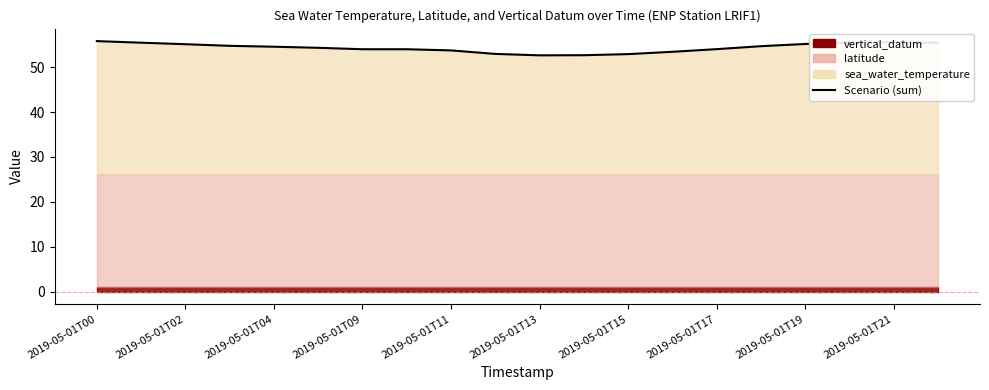

What is the maximum value shown in the chart?

55.8